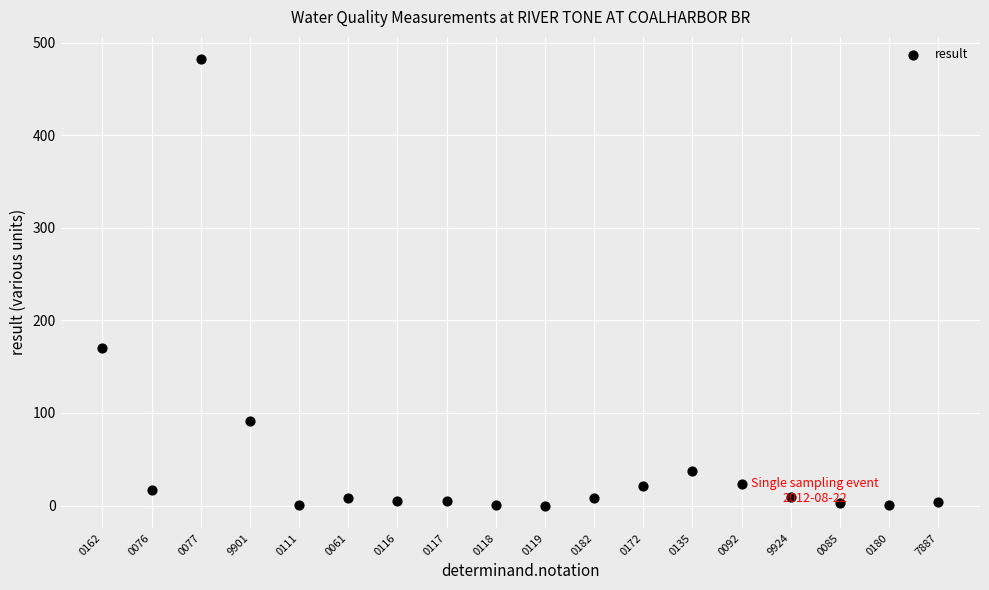

What is the range of Y values (max minus min)?

482.0